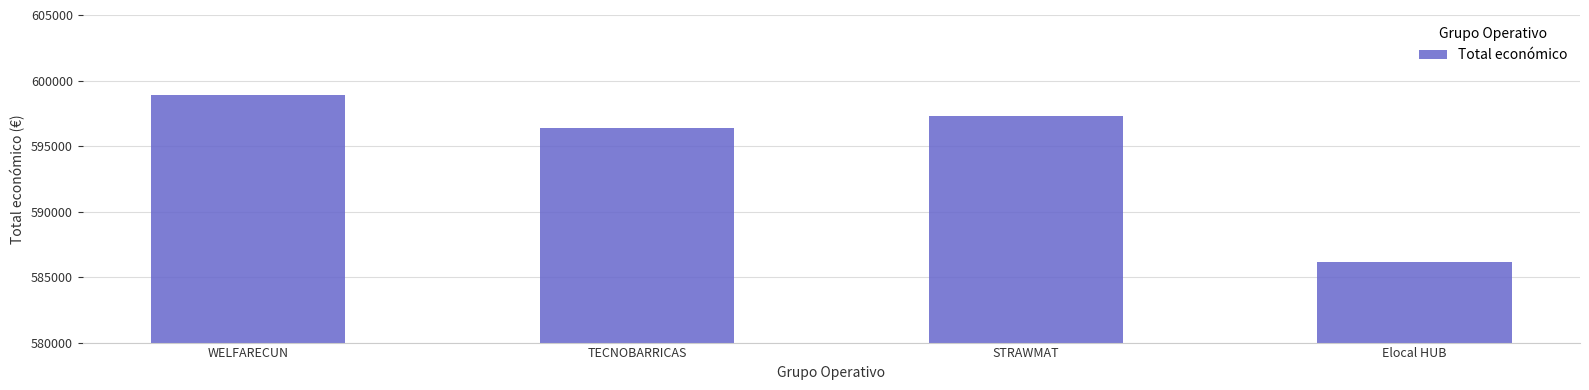

Rank the categories by value from highest to lowest.

WELFARECUN, STRAWMAT, TECNOBARRICAS, Elocal HUB